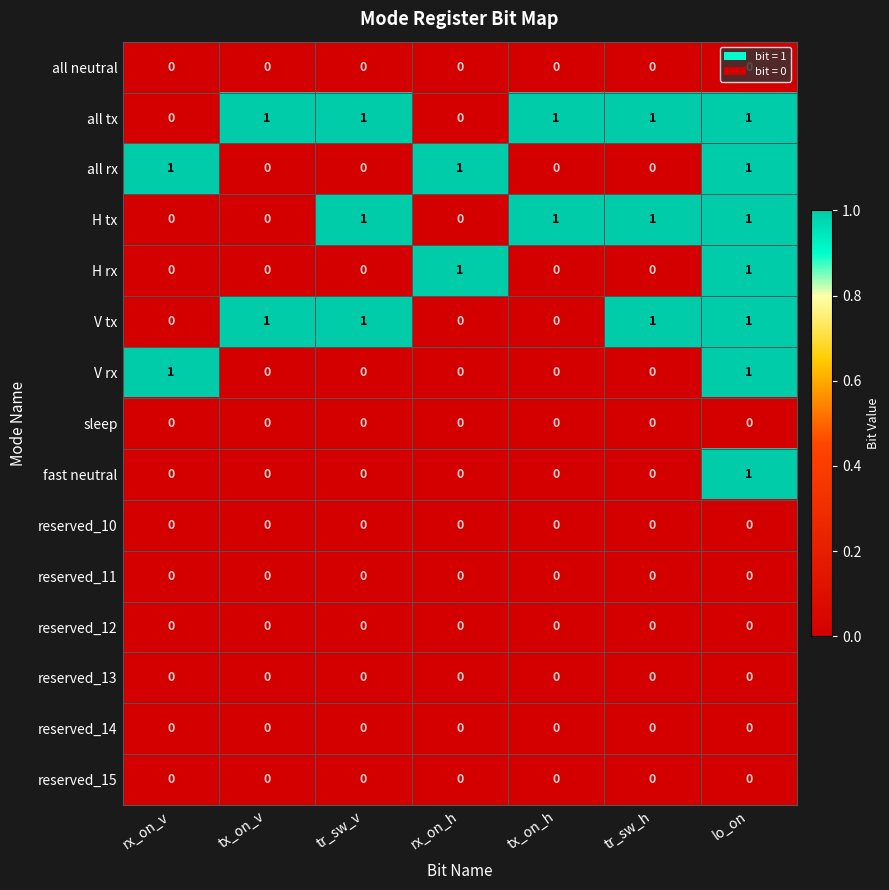

Count the V rx values in the range 0 to 1.

7